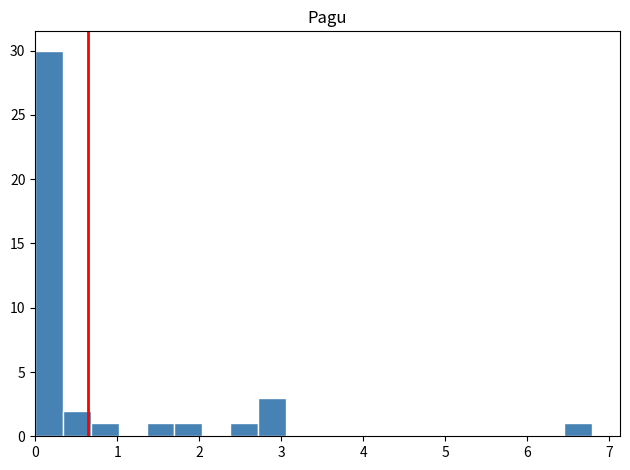

Read against the x-axis, roughly where is the centre of the tallest bar?

0.2